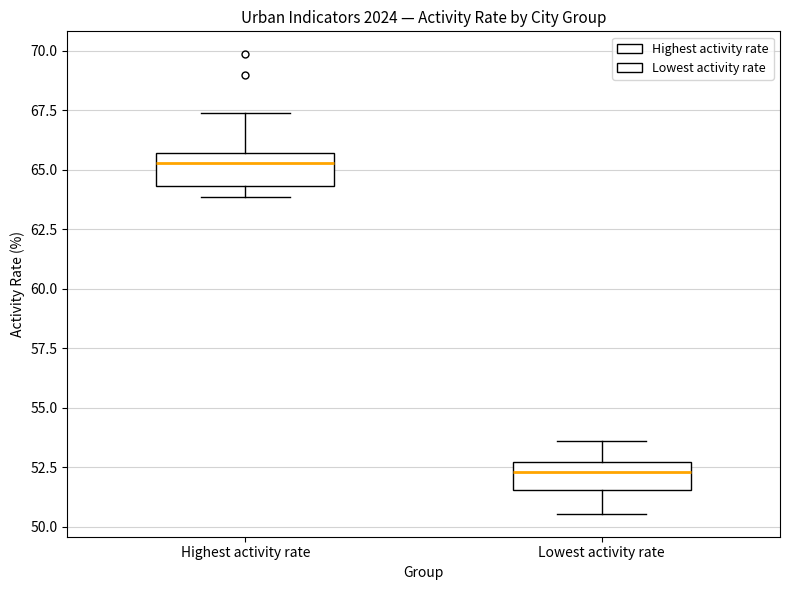

Reading left to right, read every box against the y-axis: the position of its median line, the range the box covers, and the ends of its whiskers. The values are not printed on the chart, so give them approximately, as read against the axis.

Highest activity rate: median 65.5 (just below the box's upper edge), box 64.5 to 65.5, whiskers 64.0 to 67.5
Lowest activity rate: median 52.5 (just below the box's upper edge), box 51.5 to 52.5, whiskers 50.5 to 53.5